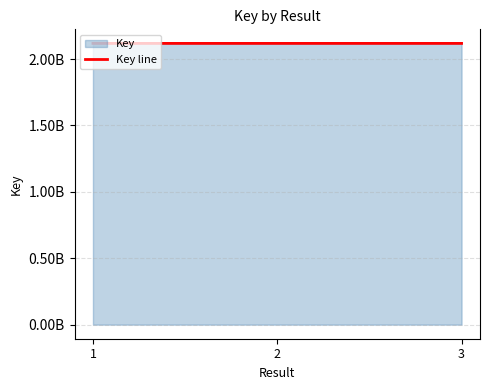

Reading left to right, list all the values displayed in this chart.

2117844271	2117849383	2117850590